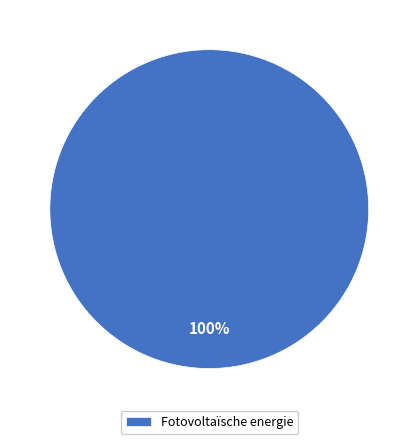

Rank the categories by value from highest to lowest.

Fotovoltaïsche energie